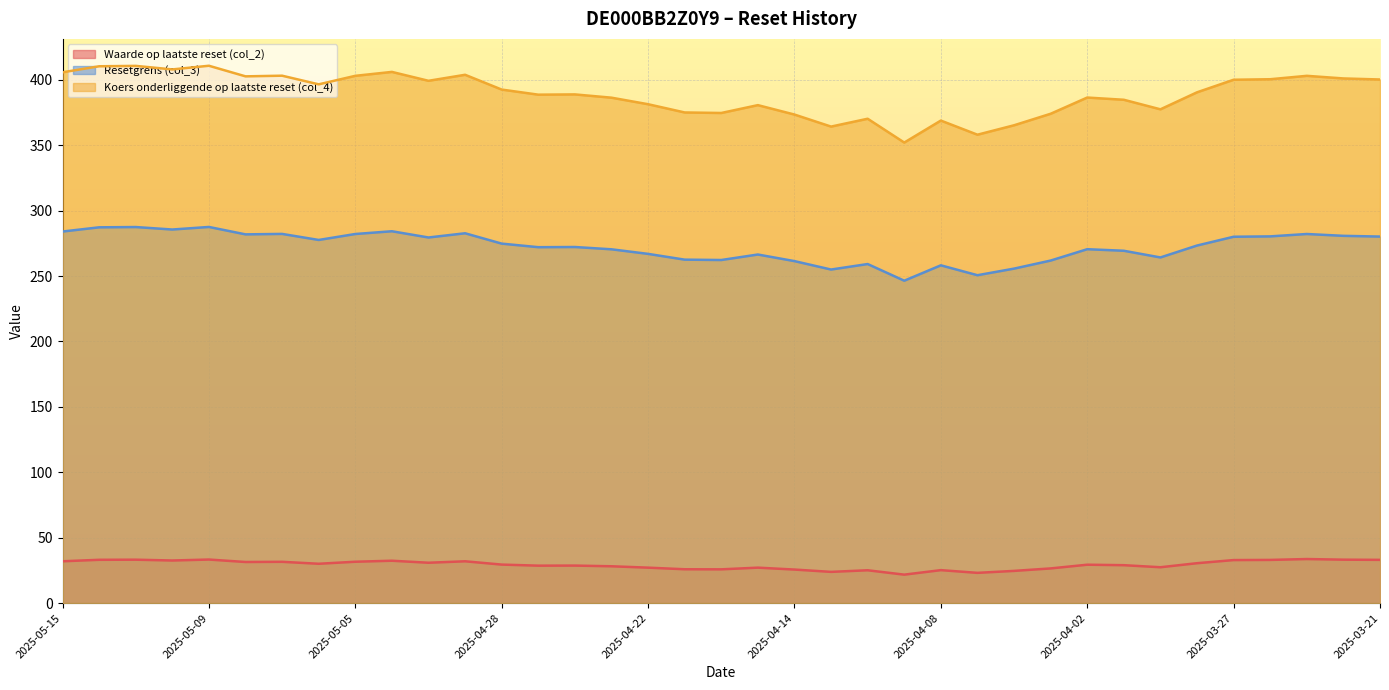

How many data points in Resetgrens (col_3) are less than 273?

18